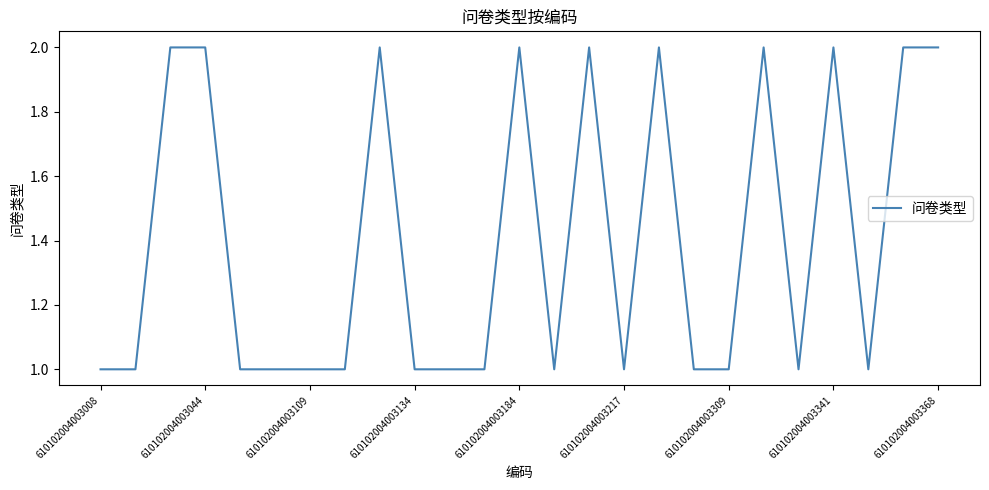

How many lines are shown in the chart?

1